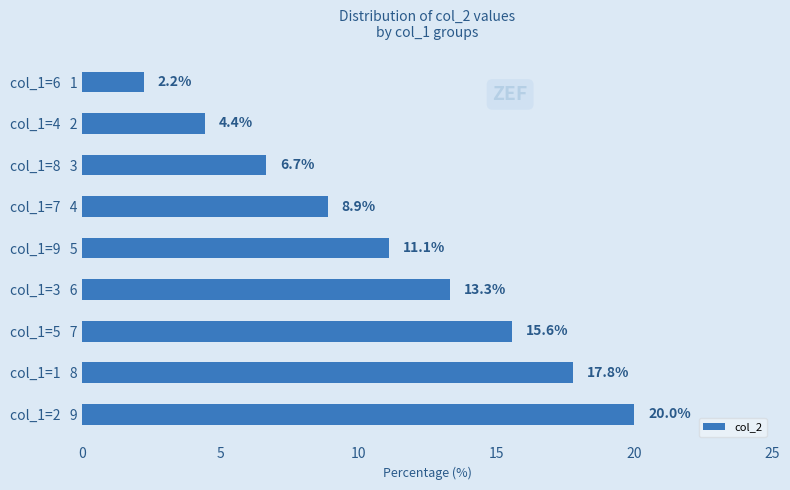

Which category has the highest value across all series?

col_1=2   9